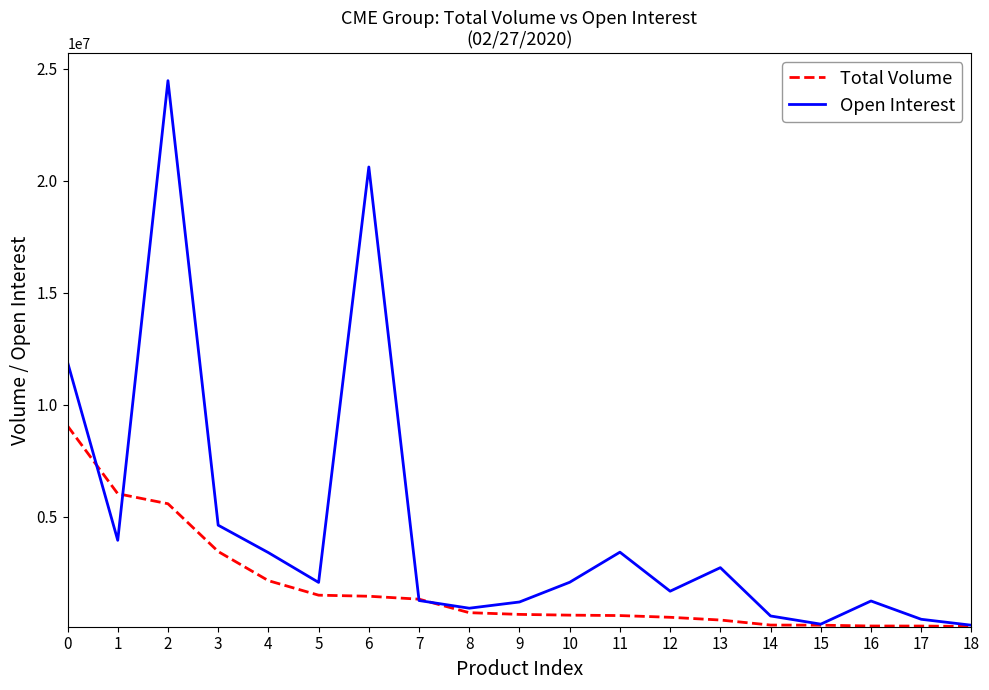

Which series has the largest range (max minus min)?

Open Interest